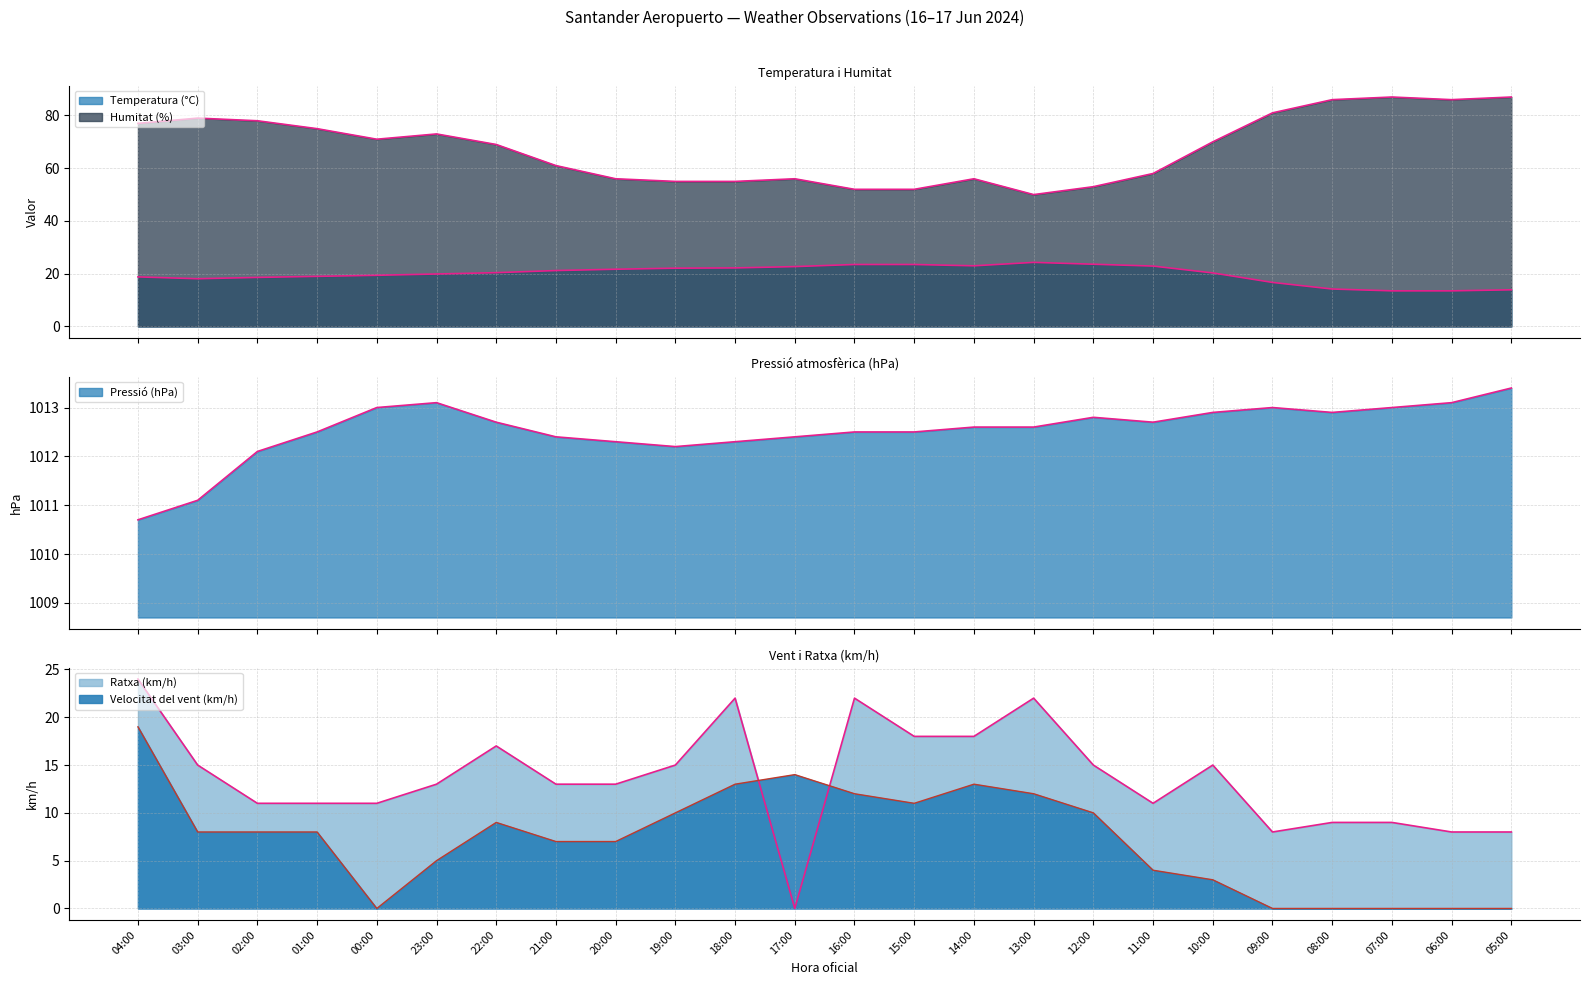

Which label corresponds to the largest value in the chart?

05:00